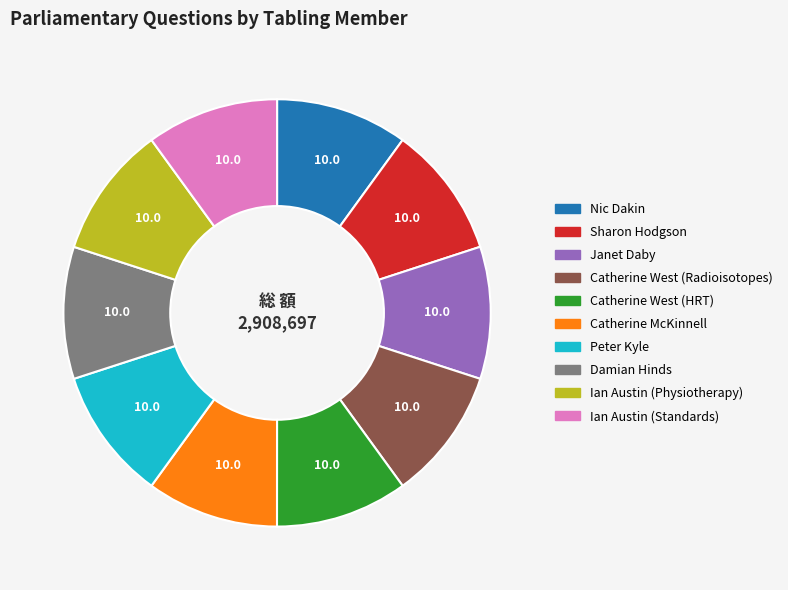

Approximately how many times larger is the value at Janet Daby compared to Ian Austin (Physiotherapy)?

1.0